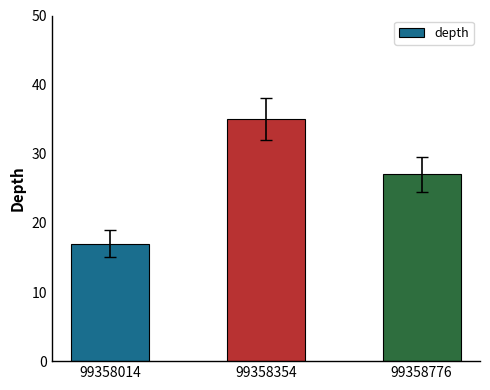

Between 99358776 and 99358014, which is larger?

99358776